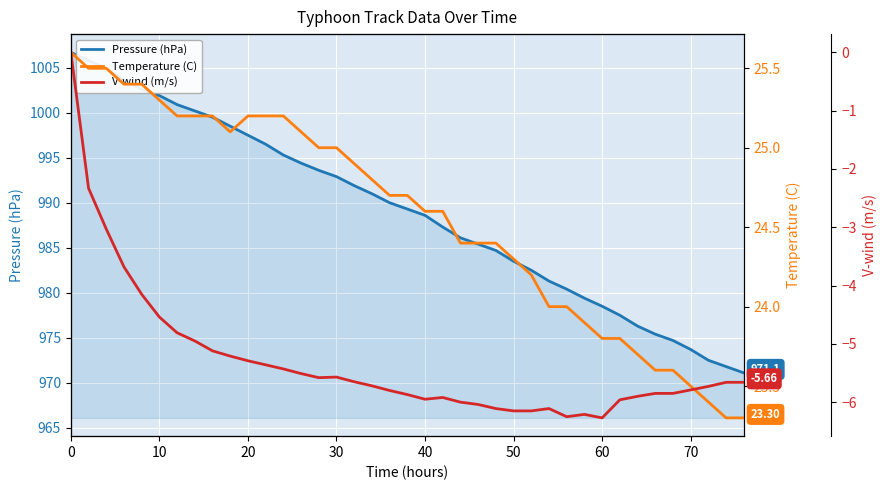

Which series has the widest spread of values?

Pressure (hPa)